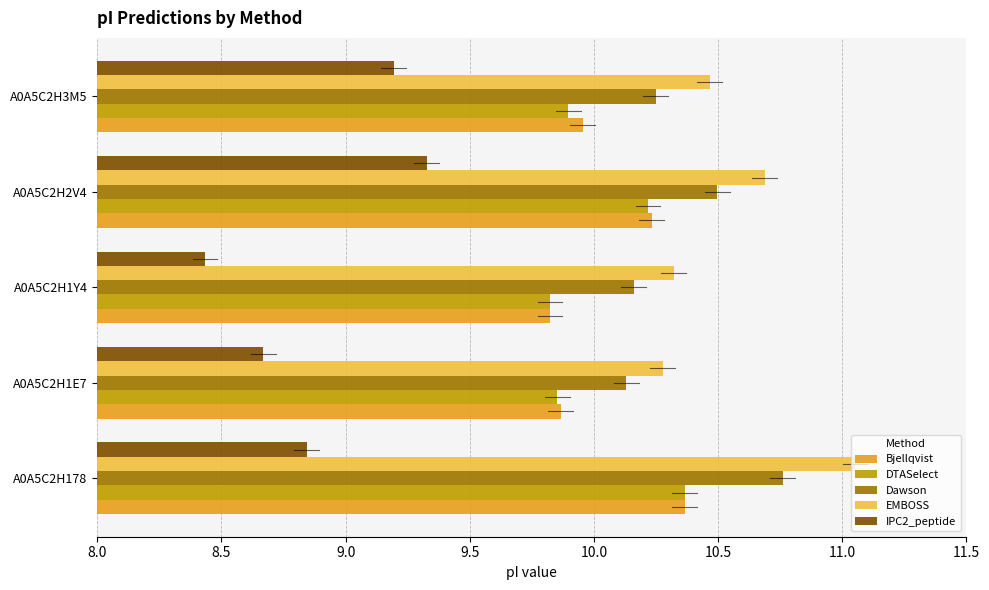

Count the IPC2_peptide values in the range 8 to 9.

3